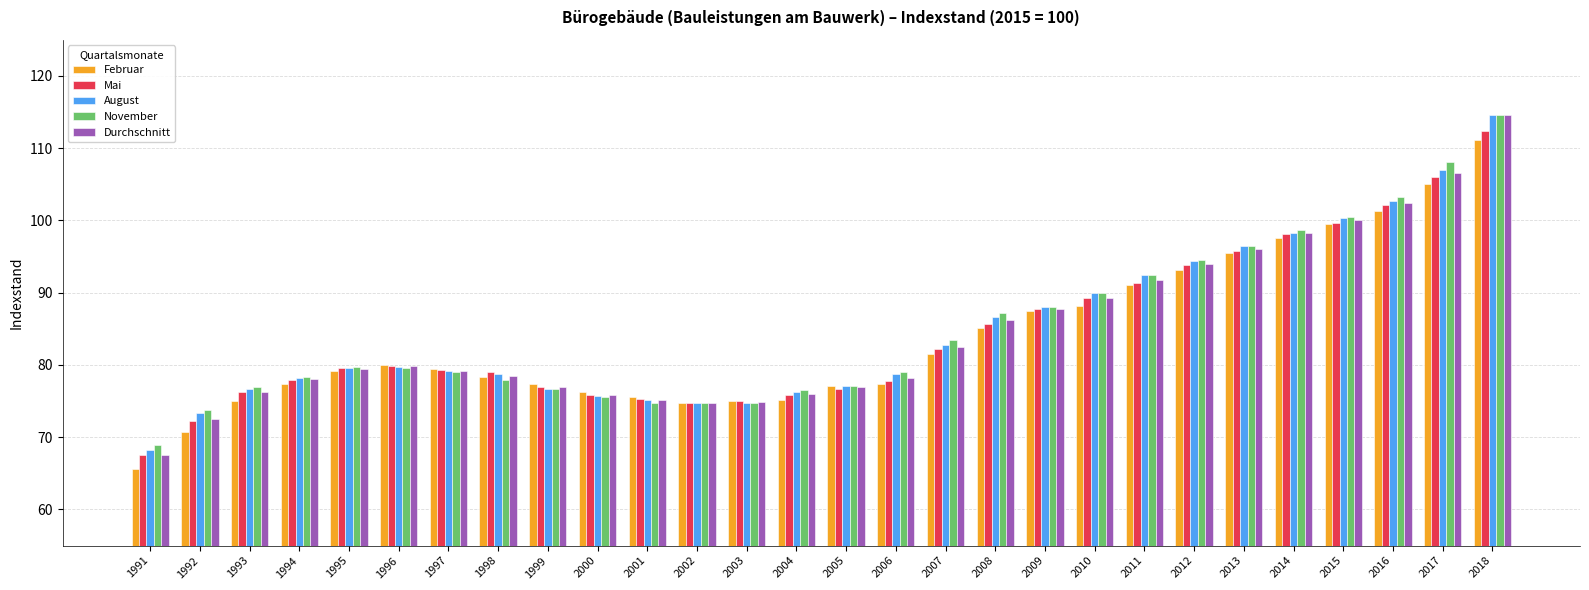

What is the sum of all Durchschnitt values?

2369.5